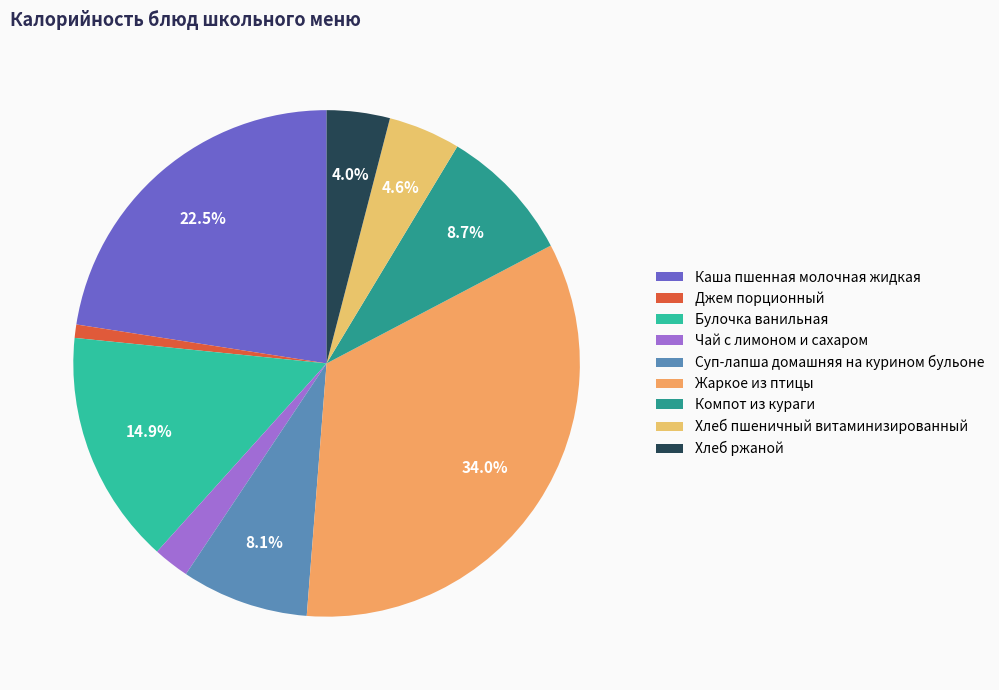

To the nearest percent, what portion does Чай с лимоном и сахаром represent?

2%